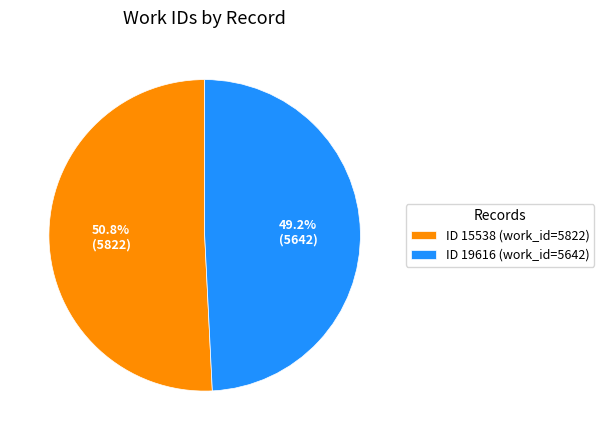

Combined, do ID 19616 (work_id=5642) and ID 15538 (work_id=5822) account for over 50%?

Yes